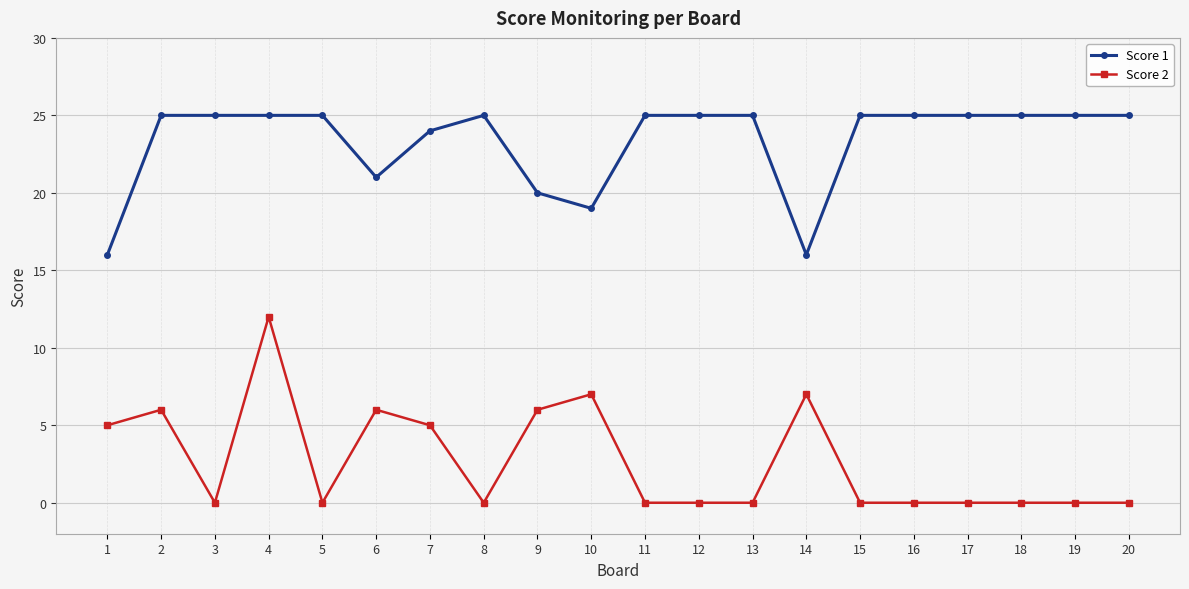

True or false: Score 2 and Score 1 cross at least once.

False